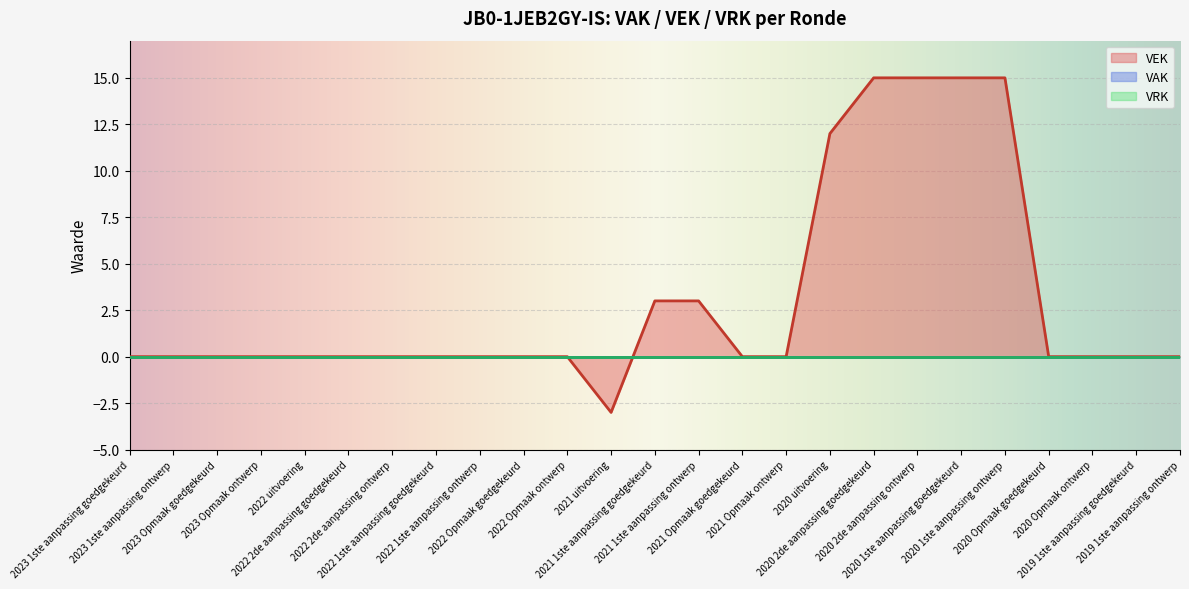

Where is VAK nearest to the value 0?

2023 1ste aanpassing goedgekeurd